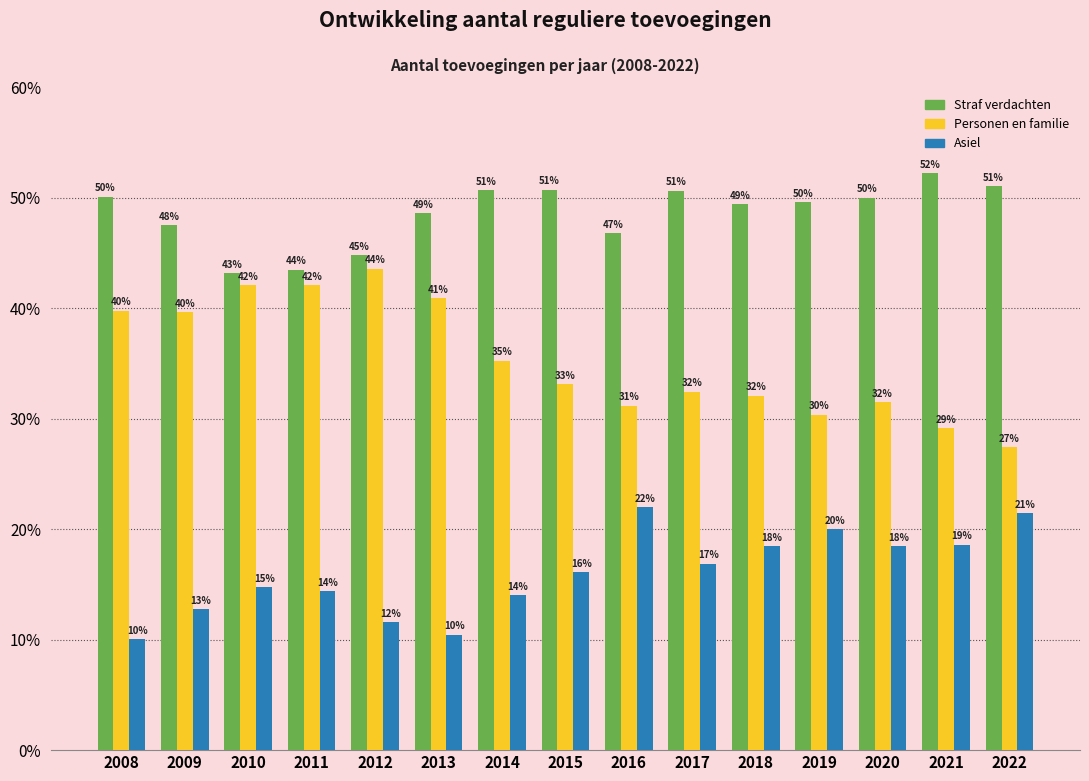

The Personen en familie series shows 31.2 at 2016. True or false?

True